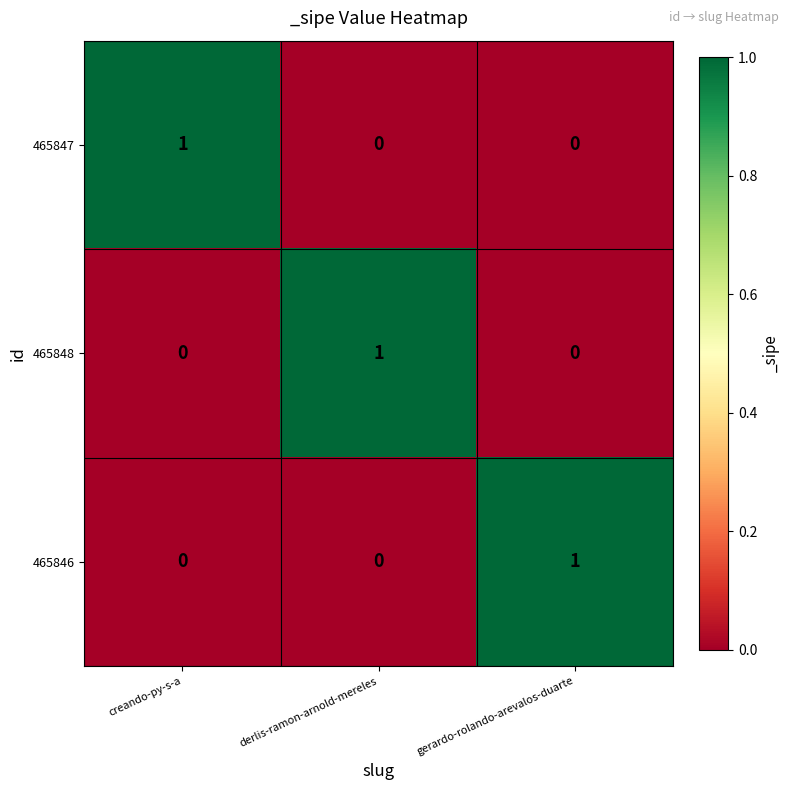

At which label does 465847 reach its peak?

creando-py-s-a